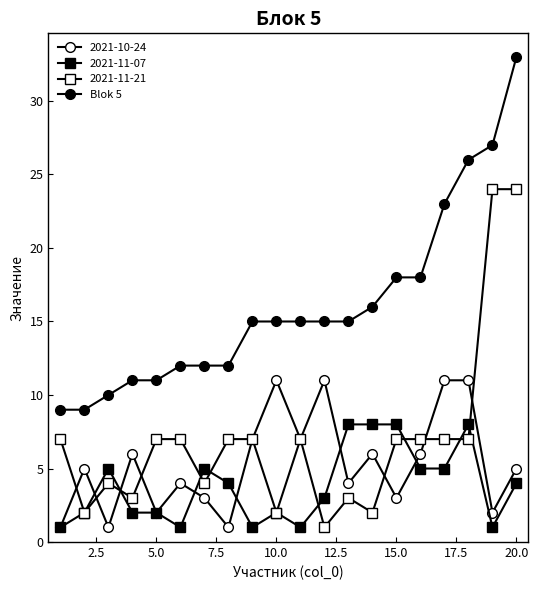

Does the chart have visible grid lines?

No